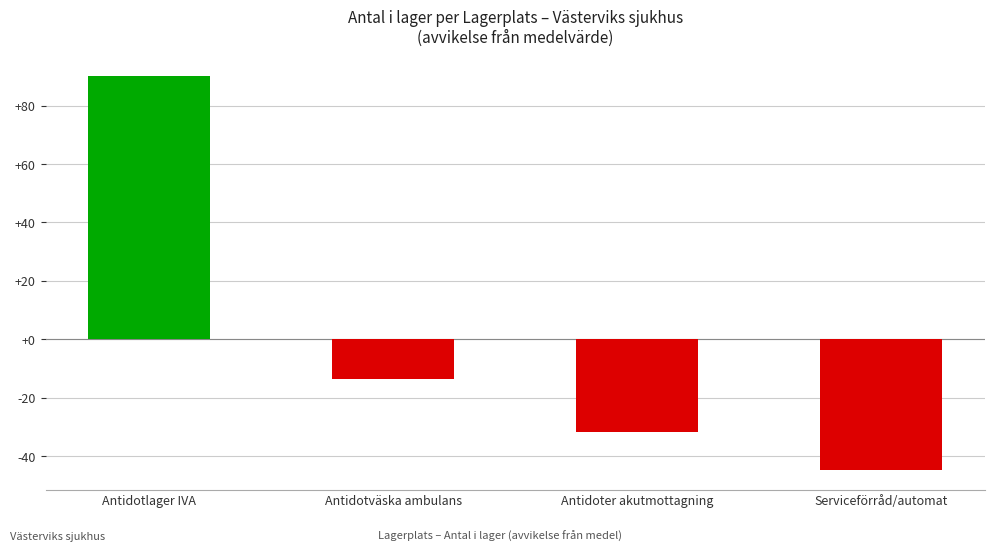

At which category does the chart reach its minimum across all series?

Serviceförråd/automat